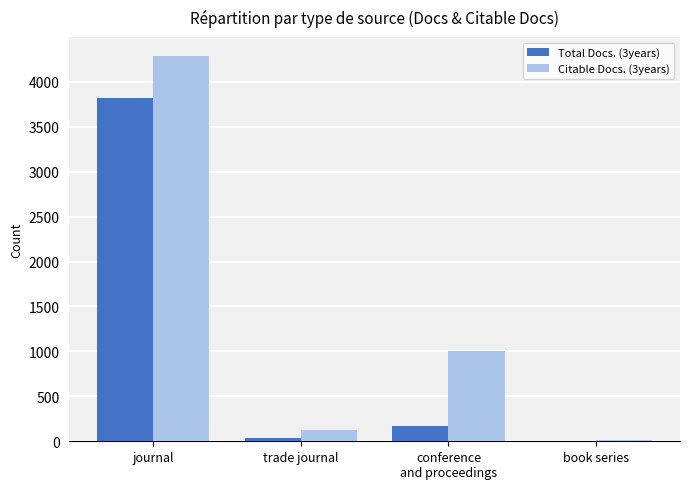

What is the maximum value shown in the chart?

4285